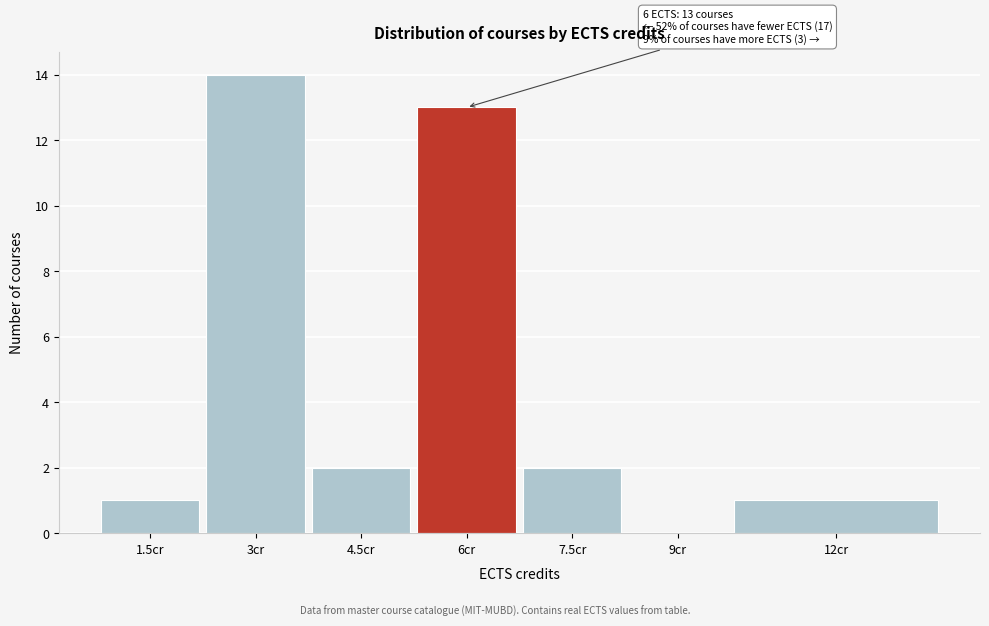

Reading left to right, what are all the values shown in this chart?

1.5cr=1	3cr=14	4.5cr=2	6cr=13	7.5cr=2	9cr=0	12cr=1